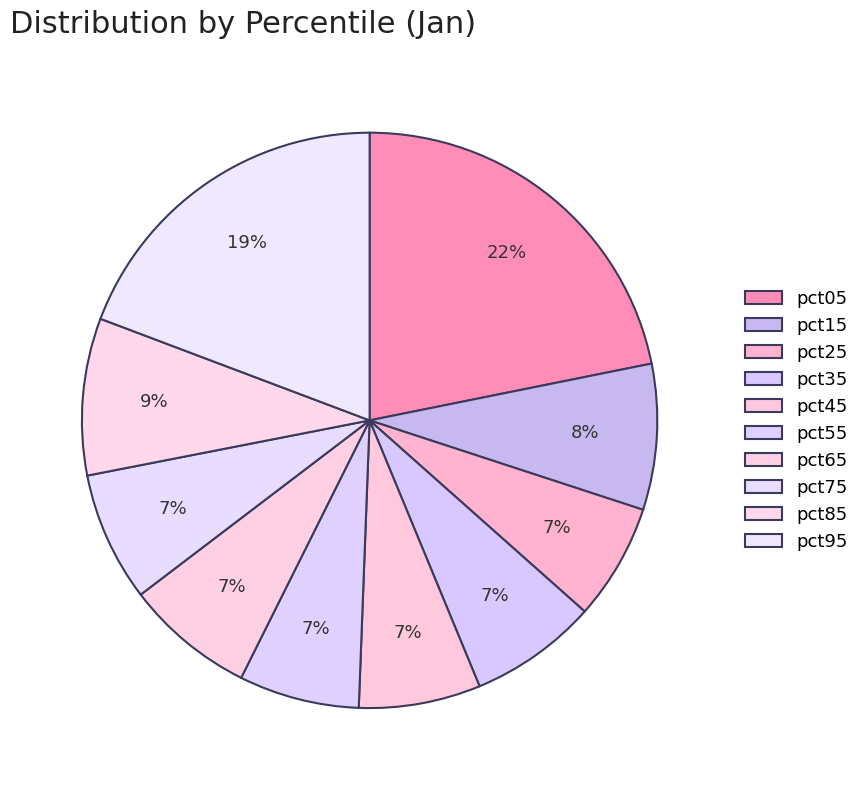

Between pct85 and pct65, which is larger?

pct85